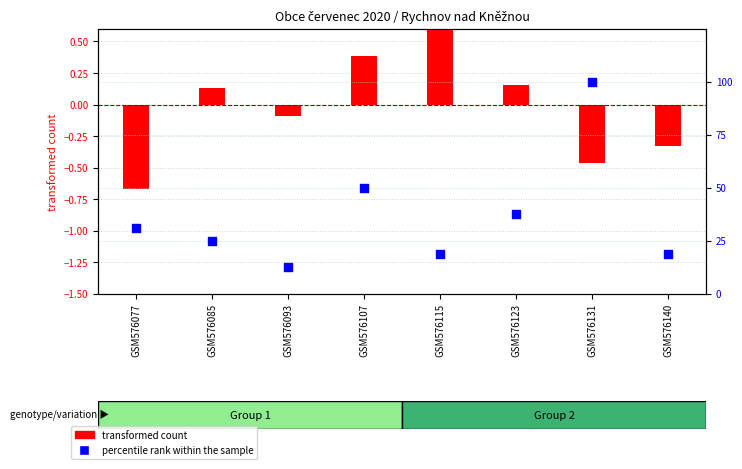

Is the value of percentile rank within the sample at GSM576123 greater than the value of transformed count at GSM576077?

Yes